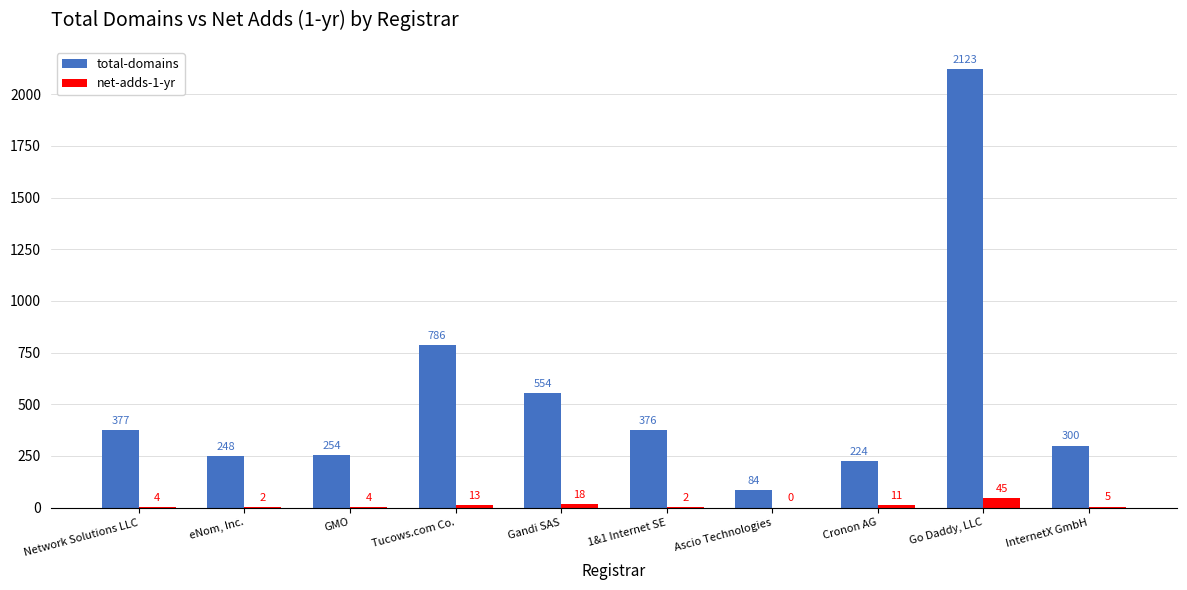

What is the sum of all net-adds-1-yr values?

104